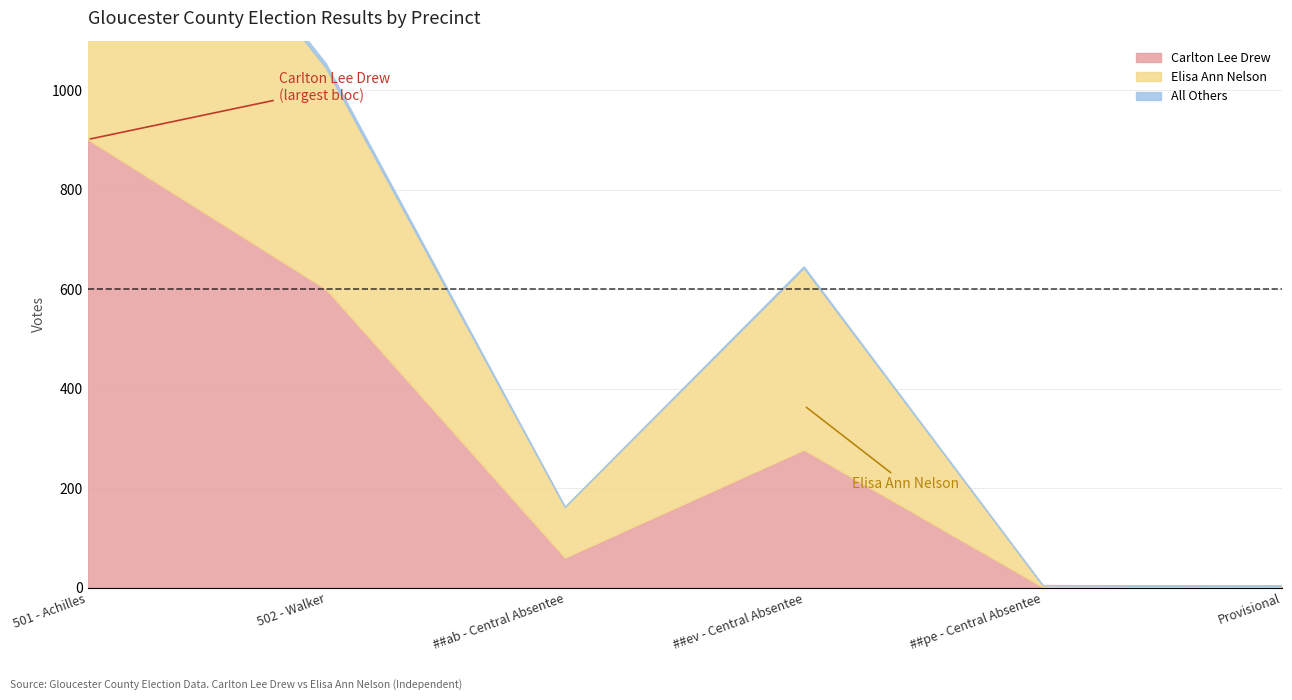

Which series changed the most between 501 - Achilles and ##ab - Central Absentee?

Carlton Lee Drew